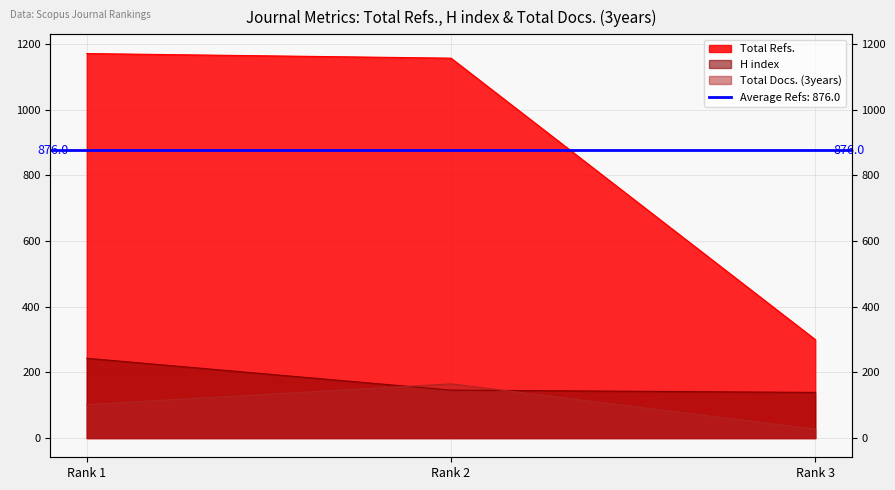

What are all the series names shown in the legend?

H index, Total Docs. (3years), Total Refs.